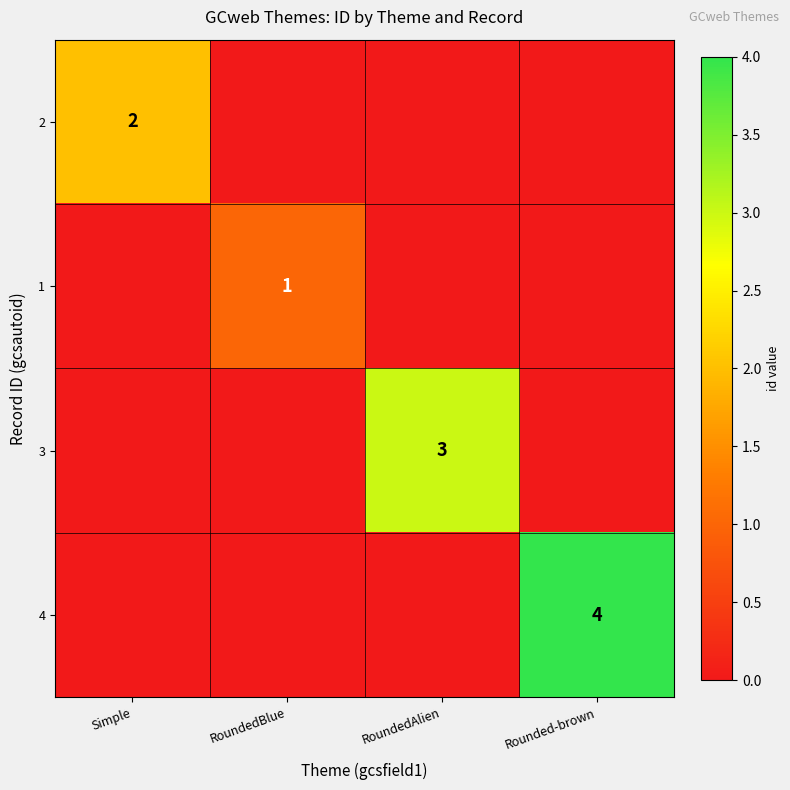

The 3 series shows 2 at RoundedAlien. True or false?

False